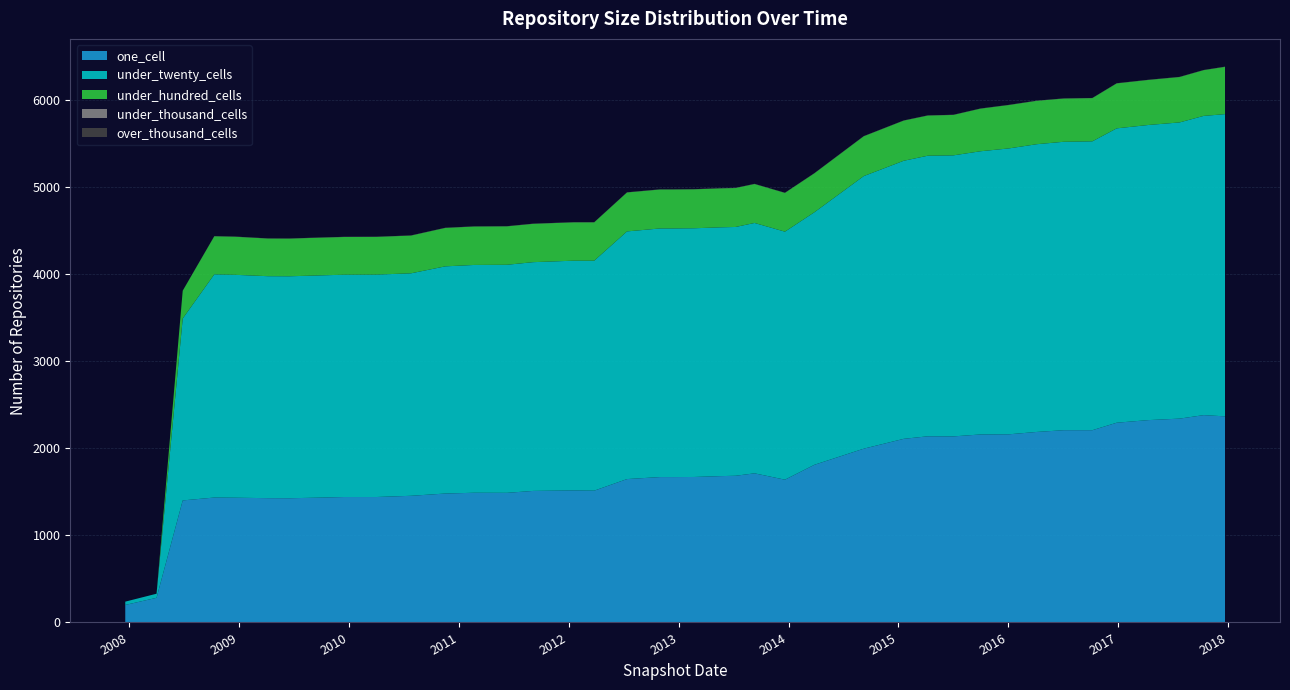

Reading right to left, list all the values displayed in this chart.

one_cell: 2017-12-22=2366	2017-10-12=2380	2017-07-24=2340	2017-04-12=2323	2016-12-27=2293	2016-10-07=2207	2016-07-04=2207	2016-04-05=2187	2016-01-04=2160	2015-10-01=2158	2015-07-03=2136	2015-04-09=2137	2015-01-19=2108	2014-09-08=1995	2014-03-28=1810	2013-12-20=1639	2013-09-10=1712	2013-07-09=1684	2013-05-21=1680	2013-02-20=1670	2012-12-11=1669	2012-10-31=1669	2012-07-13=1646	2012-03-26=1513	2012-01-18=1516	2011-09-05=1510	2011-06-10=1488	2011-02-21=1489	2010-11-17=1480	2010-07-26=1454	2010-04-01=1440	2009-12-16=1440	2009-09-25=1433	2009-06-17=1426	2009-04-06=1427	2008-12-17=1432	2008-10-10=1434	2008-06-27=1401	2008-04-01=283	2007-12-19=201
under_twenty_cells: 2017-12-22=3469	2017-10-12=3435	2017-07-24=3400	2017-04-12=3388	2016-12-27=3379	2016-10-07=3316	2016-07-04=3311	2016-04-05=3303	2016-01-04=3282	2015-10-01=3251	2015-07-03=3226	2015-04-09=3221	2015-01-19=3192	2014-09-08=3129	2014-03-28=2899	2013-12-20=2847	2013-09-10=2874	2013-07-09=2856	2013-05-21=2856	2013-02-20=2855	2012-12-11=2854	2012-10-31=2854	2012-07-13=2843	2012-03-26=2640	2012-01-18=2637	2011-09-05=2626	2011-06-10=2618	2011-02-21=2615	2010-11-17=2608	2010-07-26=2554	2010-04-01=2553	2009-12-16=2552	2009-09-25=2551	2009-06-17=2548	2009-04-06=2548	2008-12-17=2559	2008-10-10=2562	2008-06-27=2088	2008-04-01=47	2007-12-19=38
under_hundred_cells: 2017-12-22=543	2017-10-12=525	2017-07-24=521	2017-04-12=517	2016-12-27=516	2016-10-07=496	2016-07-04=496	2016-04-05=498	2016-01-04=498	2015-10-01=489	2015-07-03=464	2015-04-09=461	2015-01-19=461	2014-09-08=457	2014-03-28=447	2013-12-20=445	2013-09-10=447	2013-07-09=447	2013-05-21=447	2013-02-20=447	2012-12-11=447	2012-10-31=447	2012-07-13=447	2012-03-26=440	2012-01-18=440	2011-09-05=440	2011-06-10=441	2011-02-21=441	2010-11-17=441	2010-07-26=433	2010-04-01=433	2009-12-16=433	2009-09-25=433	2009-06-17=432	2009-04-06=432	2008-12-17=437	2008-10-10=437	2008-06-27=319	2008-04-01=0	2007-12-19=0
under_thousand_cells: 2017-12-22=2	2017-10-12=2	2017-07-24=2	2017-04-12=2	2016-12-27=2	2016-10-07=2	2016-07-04=2	2016-04-05=2	2016-01-04=2	2015-10-01=2	2015-07-03=2	2015-04-09=2	2015-01-19=2	2014-09-08=2	2014-03-28=2	2013-12-20=2	2013-09-10=2	2013-07-09=2	2013-05-21=2	2013-02-20=2	2012-12-11=2	2012-10-31=2	2012-07-13=2	2012-03-26=2	2012-01-18=2	2011-09-05=2	2011-06-10=2	2011-02-21=2	2010-11-17=2	2010-07-26=2	2010-04-01=2	2009-12-16=2	2009-09-25=2	2009-06-17=2	2009-04-06=2	2008-12-17=2	2008-10-10=2	2008-06-27=1	2008-04-01=0	2007-12-19=0
over_thousand_cells: 2017-12-22=0	2017-10-12=0	2017-07-24=0	2017-04-12=0	2016-12-27=0	2016-10-07=0	2016-07-04=0	2016-04-05=0	2016-01-04=0	2015-10-01=0	2015-07-03=0	2015-04-09=0	2015-01-19=0	2014-09-08=0	2014-03-28=0	2013-12-20=0	2013-09-10=0	2013-07-09=0	2013-05-21=0	2013-02-20=0	2012-12-11=0	2012-10-31=0	2012-07-13=0	2012-03-26=0	2012-01-18=0	2011-09-05=0	2011-06-10=0	2011-02-21=0	2010-11-17=0	2010-07-26=0	2010-04-01=0	2009-12-16=0	2009-09-25=0	2009-06-17=0	2009-04-06=0	2008-12-17=0	2008-10-10=0	2008-06-27=0	2008-04-01=0	2007-12-19=0